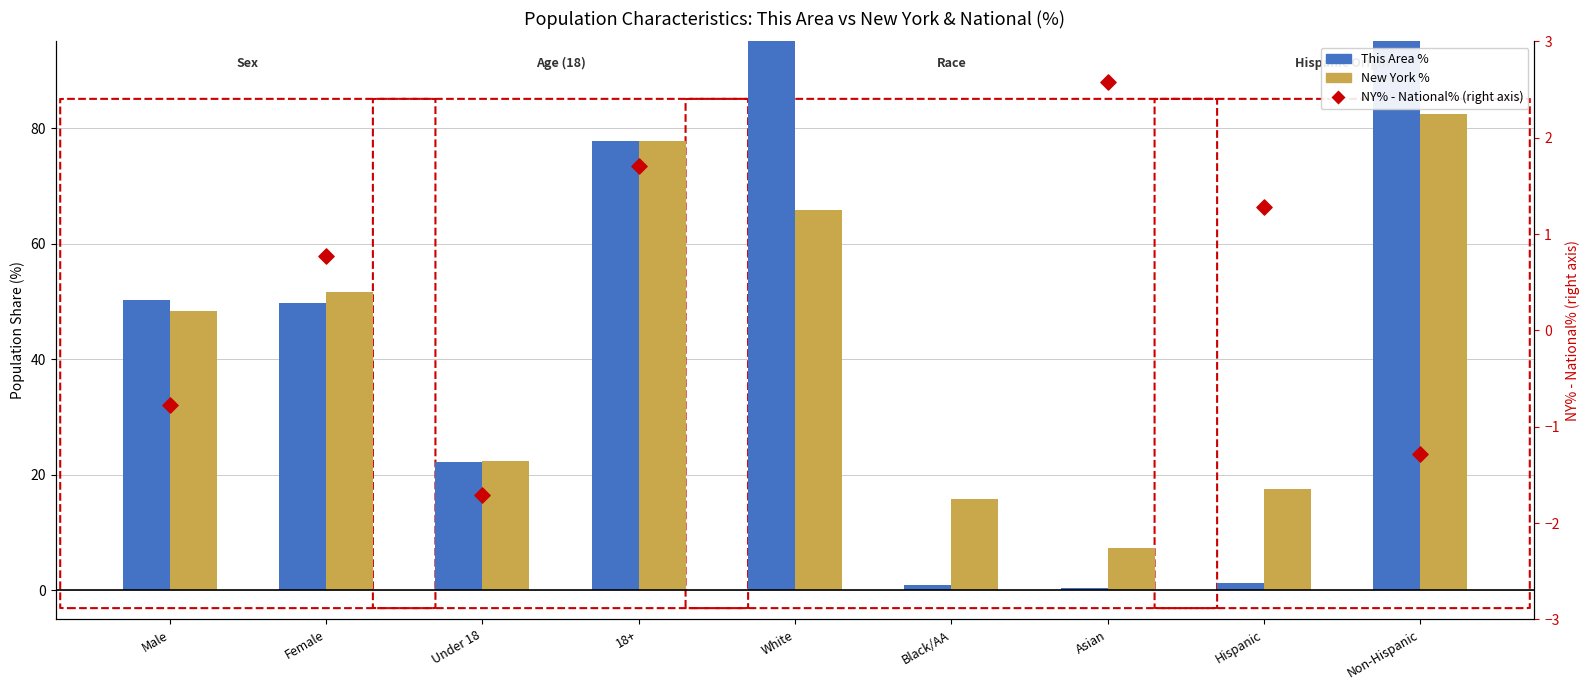

Which series has the largest Y range (max minus min)?

This Area %